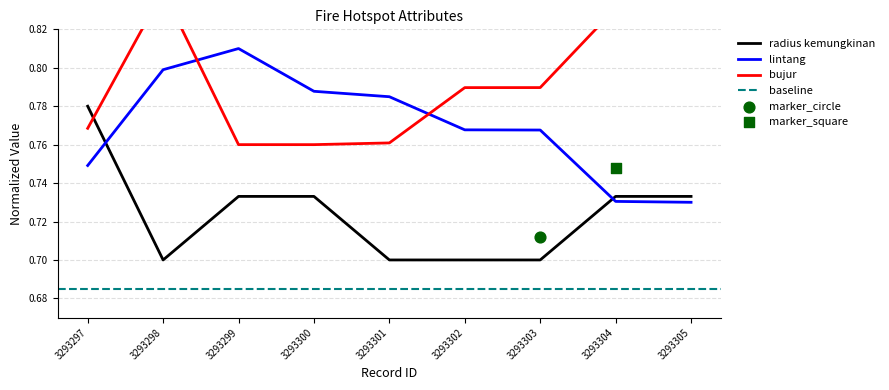

Which series reaches the minimum Y coordinate?

radius kemungkinan